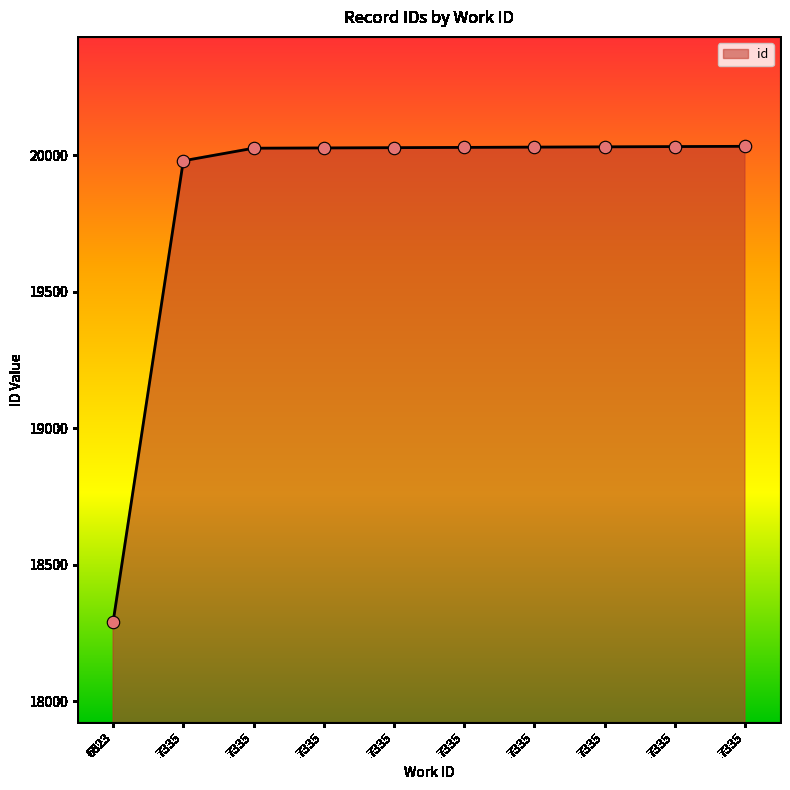

Which has a higher value, 7335 or 7335?

7335